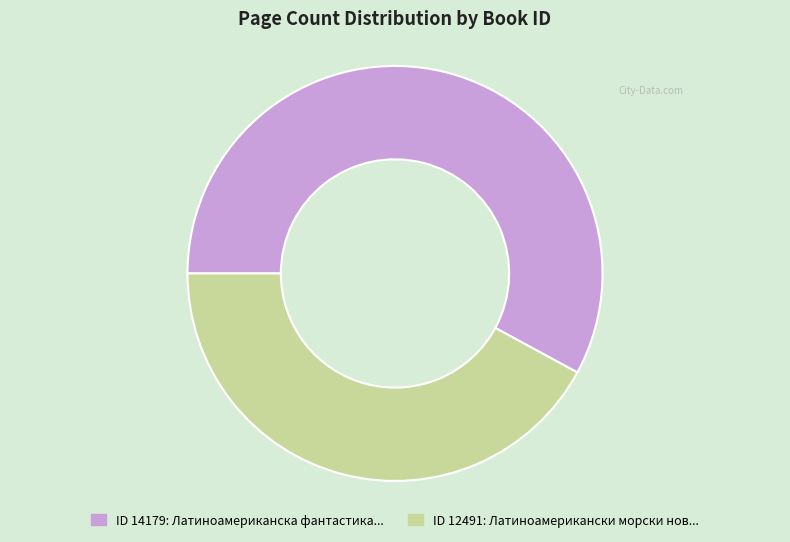

Does any single category account for the majority?

Yes